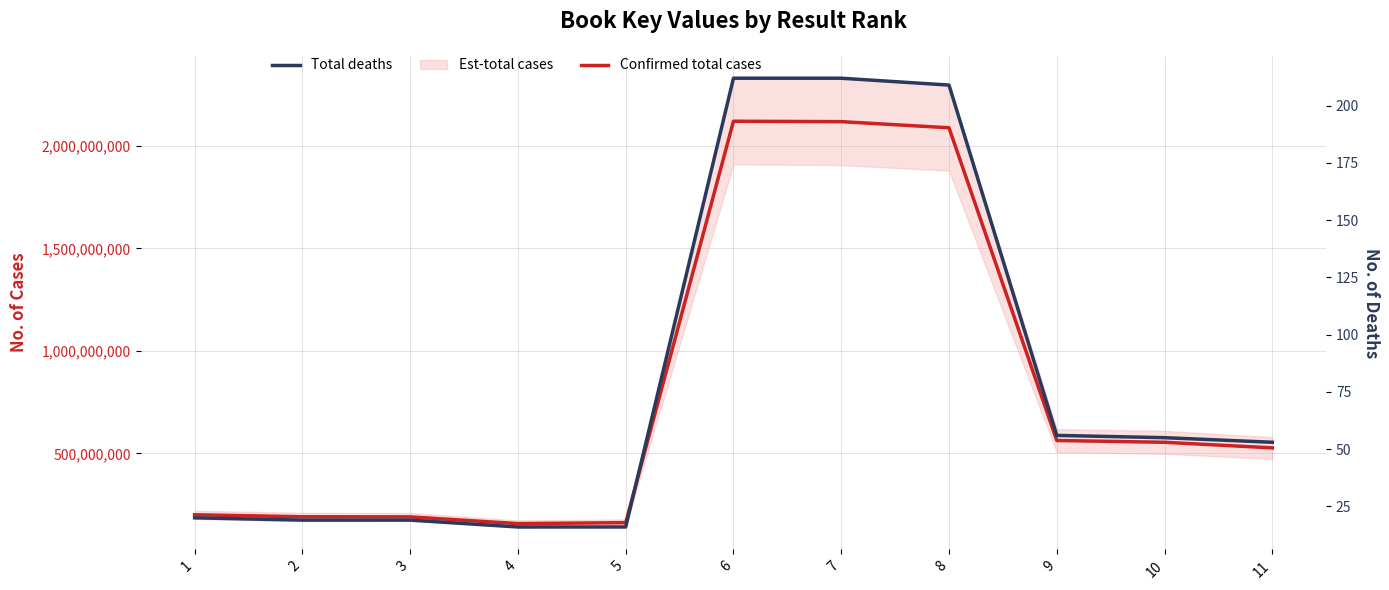

What is the minimum value shown in the chart?

16